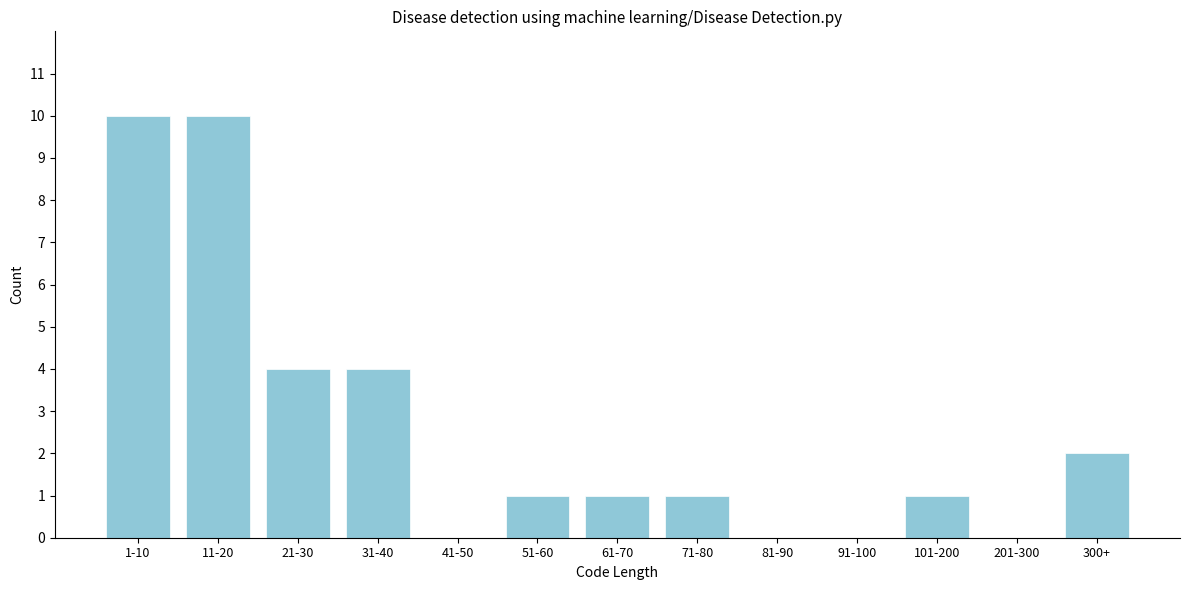

Reading right to left, what are all the values shown in this chart?

300+=2	201-300=0	101-200=1	91-100=0	81-90=0	71-80=1	61-70=1	51-60=1	41-50=0	31-40=4	21-30=4	11-20=10	1-10=10